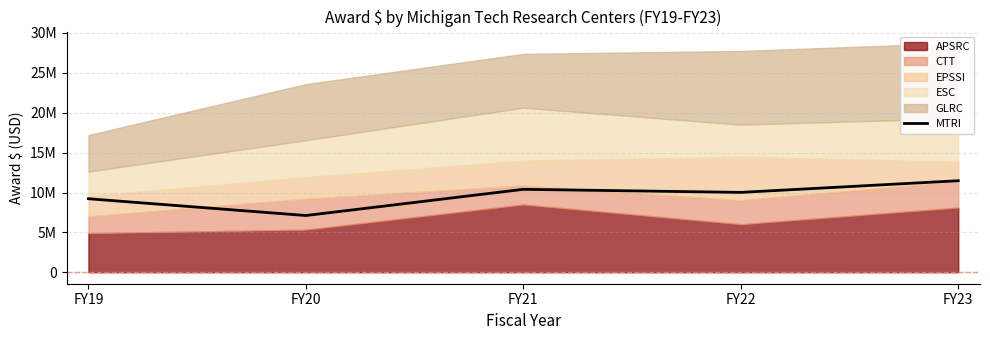

How many points are higher than both their immediate neighbors (excluding endpoints)?

1